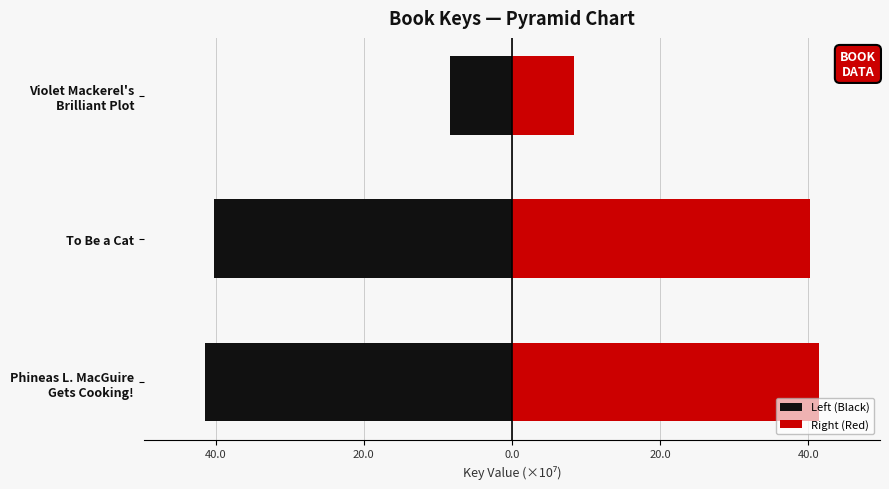

List the series in order of their peak value, highest first.

Right (Red), Left (Black)